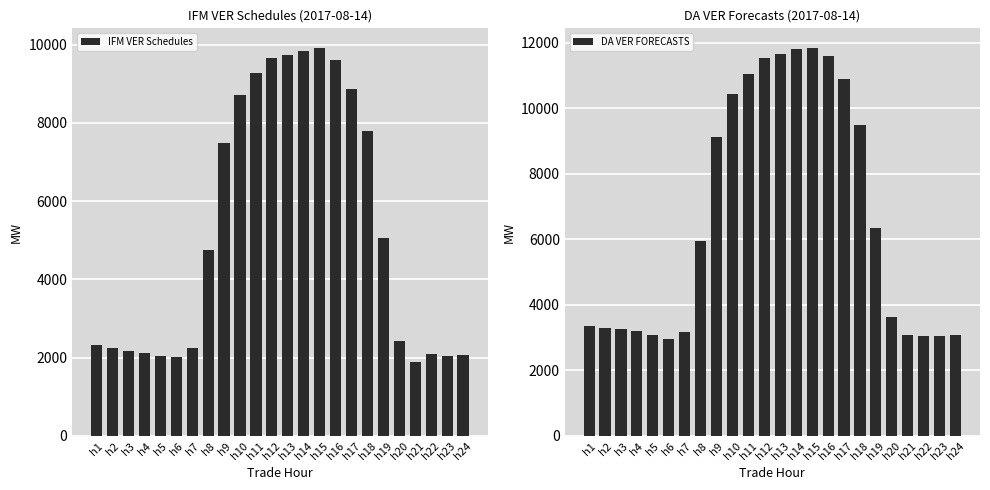

Read the DA VER FORECASTS value at h7.

3162.4